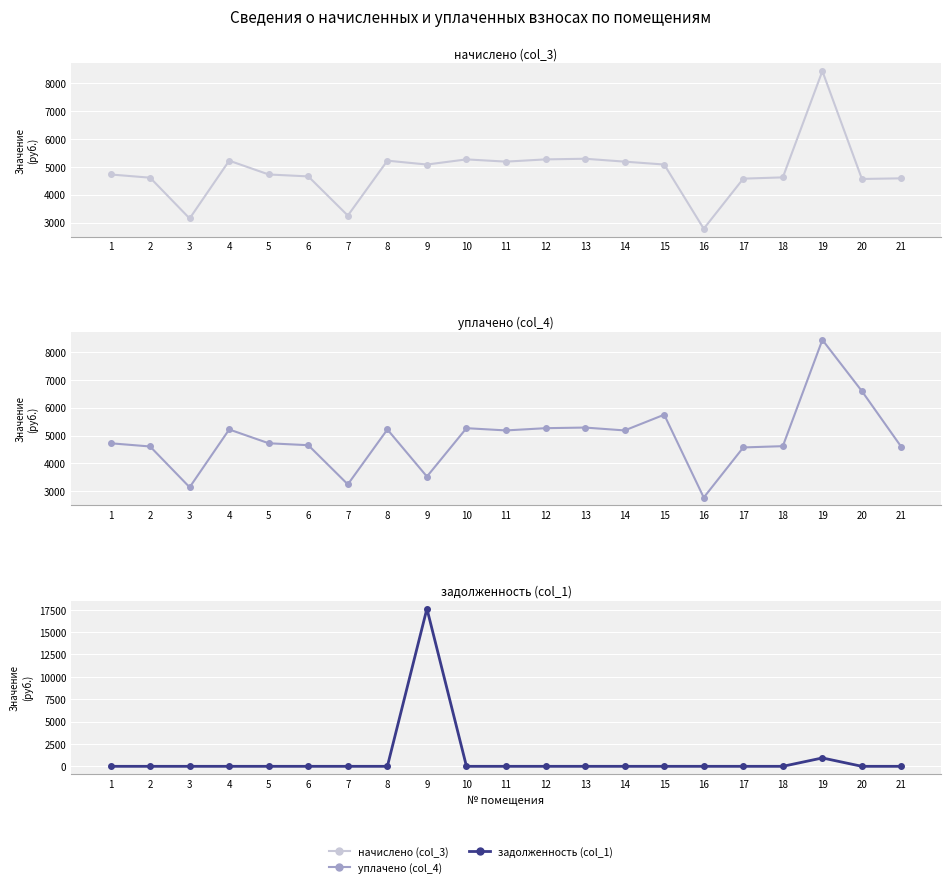

Reading left to right, list all the values displayed in this chart.

начислено (col_3): 4723.2	4608.0	3145.0	5218.6	4723.2	4654.1	3248.6	5218.6	5080.3	5264.6	5184.0	5264.6	5287.7	5184.0	5080.3	2776.3	4573.4	4619.5	8432.6	4561.9	4585.0
уплачено (col_4): 4723.2	4608.0	3145.0	5218.6	4723.2	4654.1	3248.6	5218.6	3528.5	5264.6	5184.0	5264.6	5286.9	5184.0	5748.0	2776.3	4573.4	4619.5	8432.6	6592.7	4585.0
задолженность (col_1): 0.0	0.0	0.0	0.0	0.0	0.0	0.0	0.0	17619.3	0.0	0.0	0.0	0.0	0.0	0.0	0.0	0.0	0.0	937.0	0.0	0.0